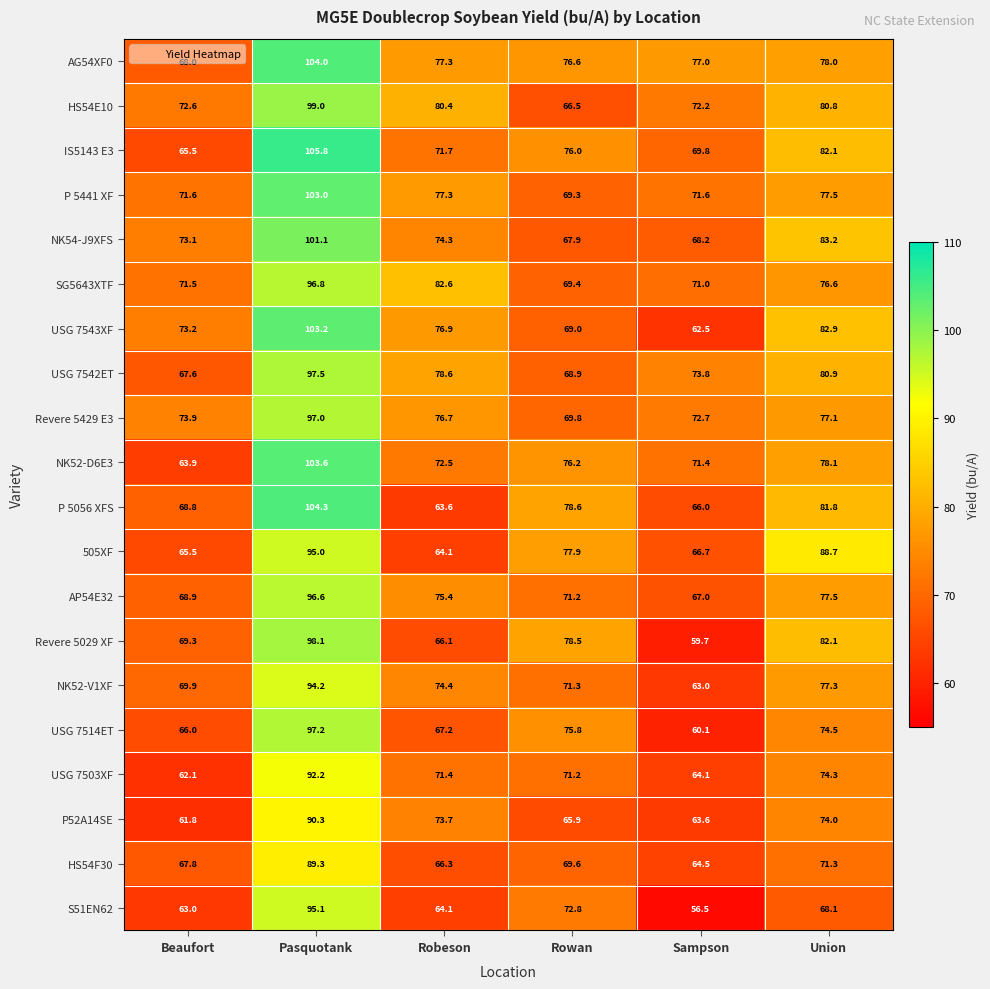

Rank the categories by USG 7503XF value from lowest to highest.

Beaufort, Sampson, Rowan, Robeson, Union, Pasquotank